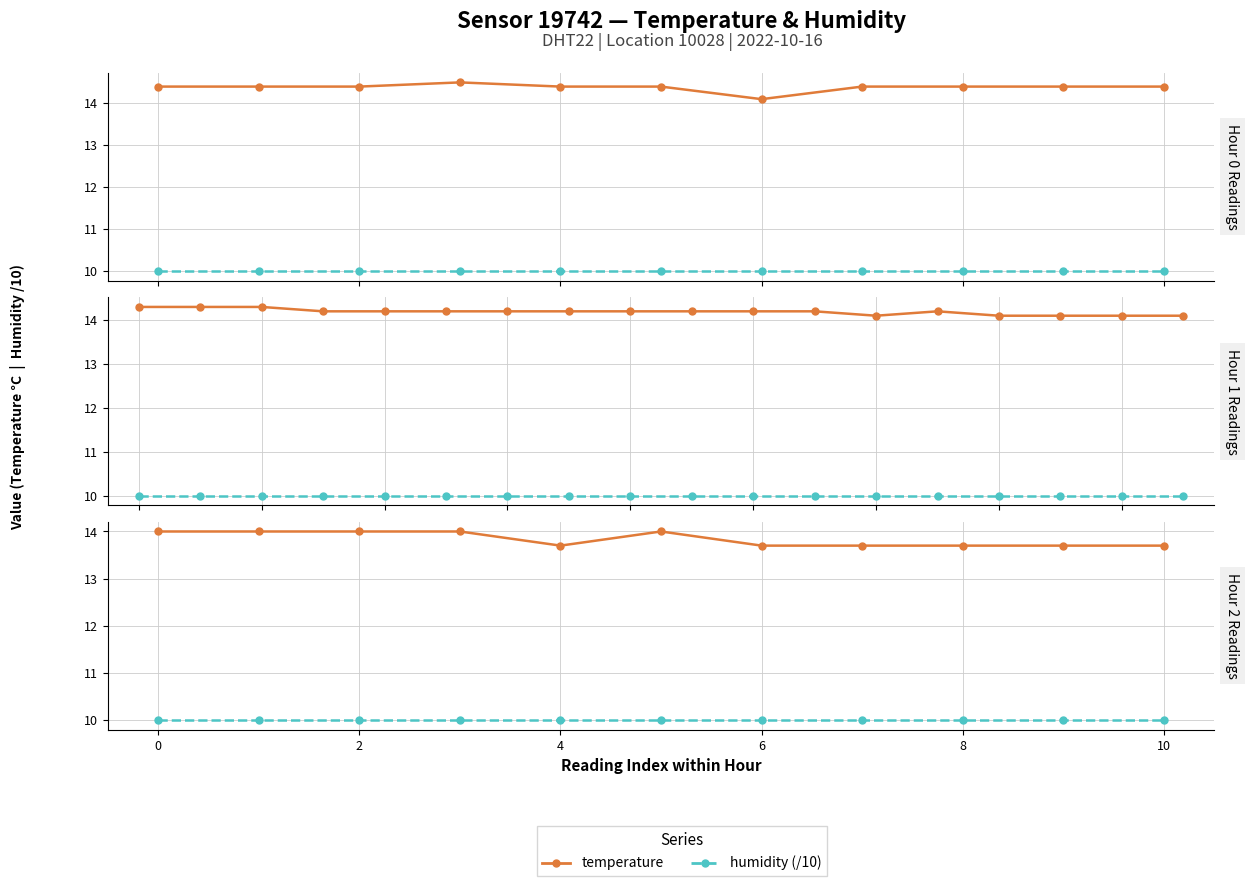

True or false: temperature and humidity (/10) intersect in this chart.

False